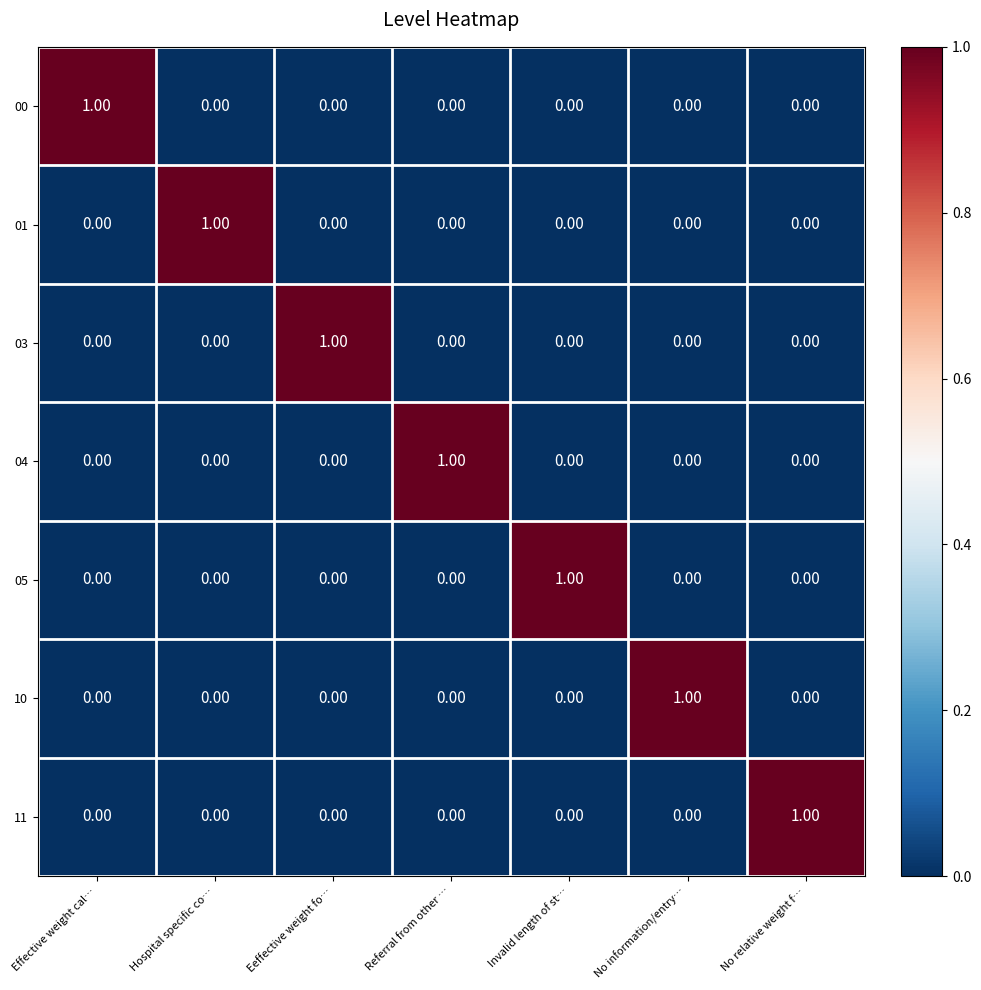

Is the value of 03 at Eeffective weight fo… greater than the value of 05 at Effective weight cal…?

Yes